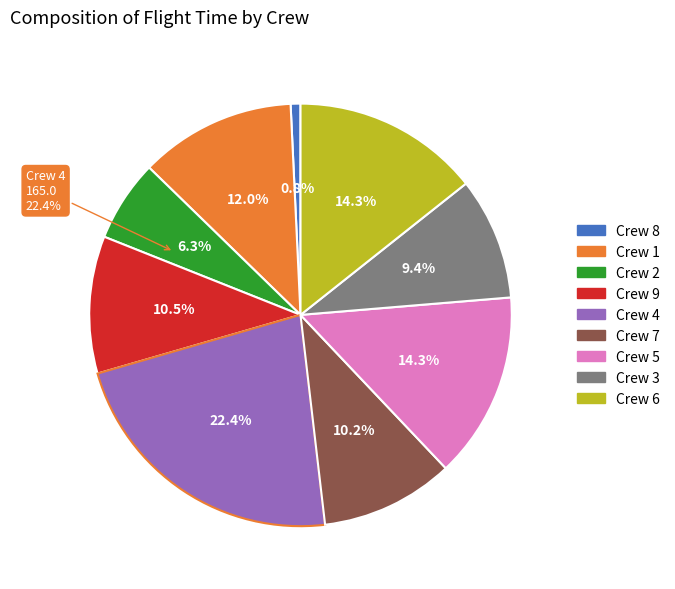

How much of the chart is everything except Crew 2?

93.7%